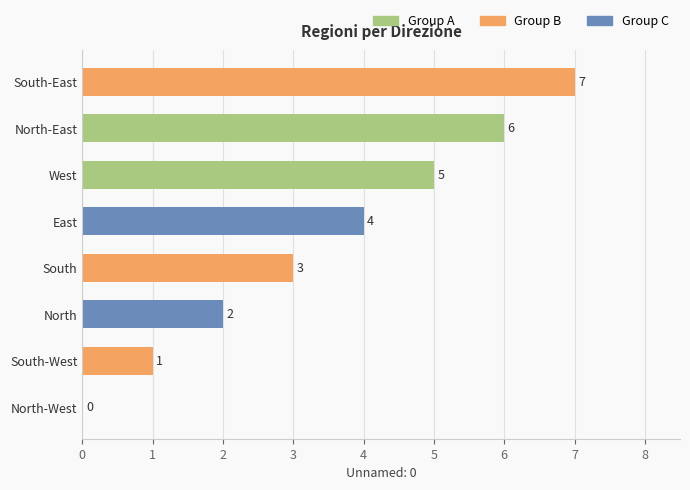

What is the sum of the values at South and West?

8